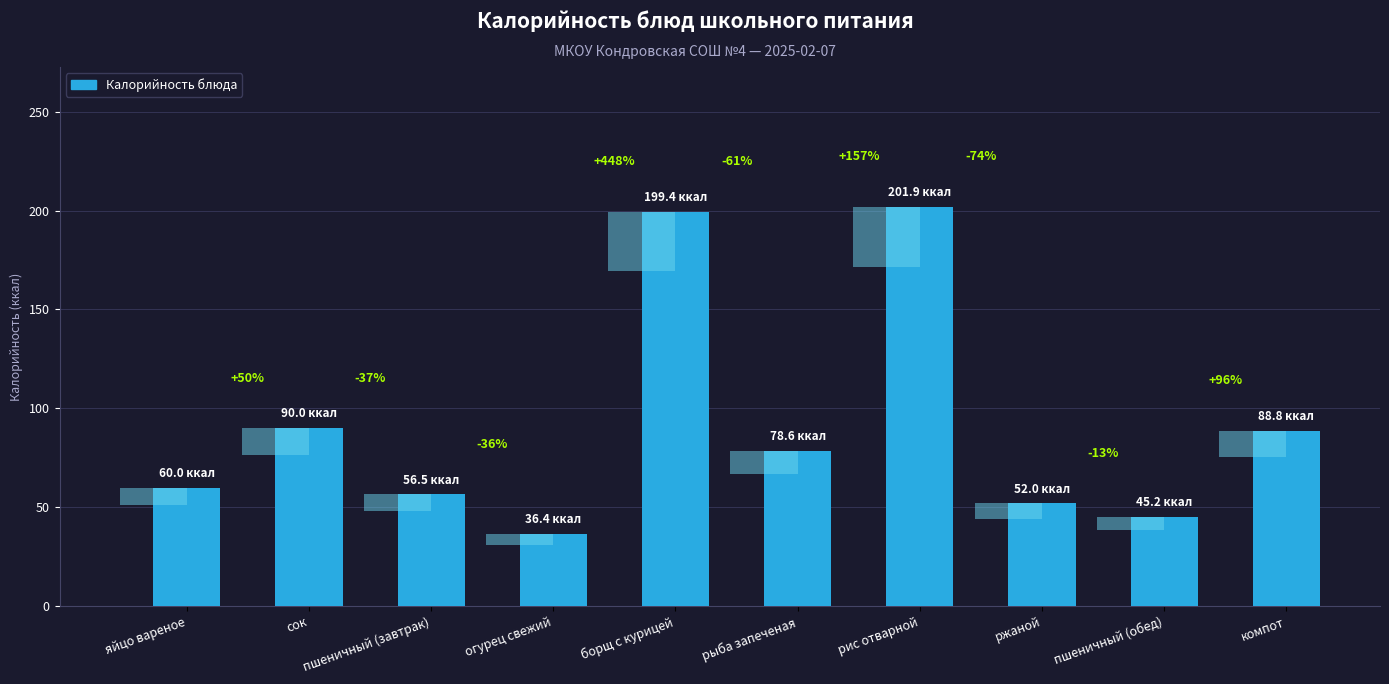

Approximately how many times larger is the value at рис отварной compared to пшеничный (завтрак)?

3.6